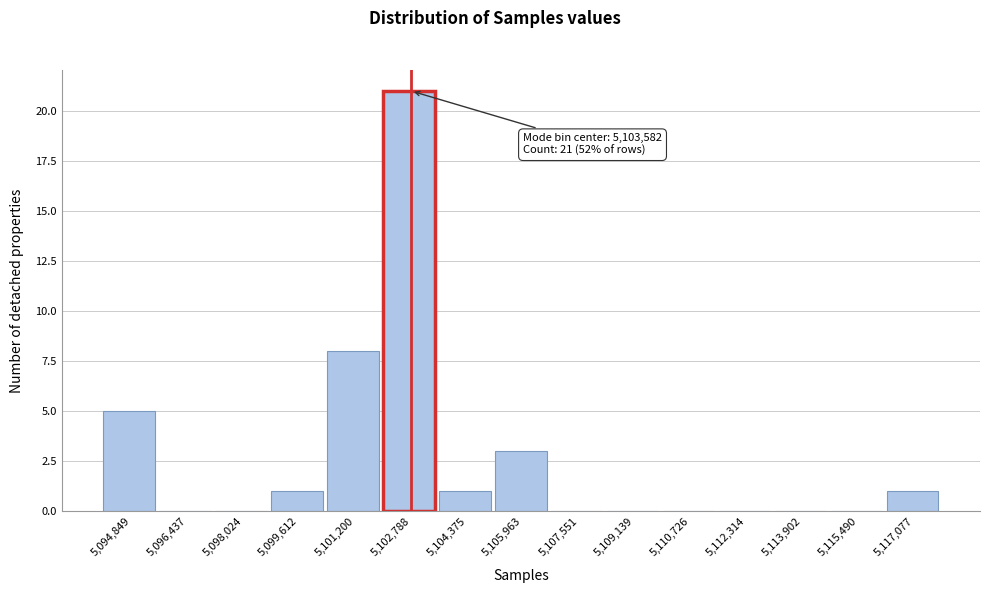

Reading left to right, what are all the values shown in this chart?

5,094,849=5	5,096,437=0	5,098,024=0	5,099,612=1	5,101,200=8	5,102,788=21	5,104,375=1	5,105,963=3	5,107,551=0	5,109,139=0	5,110,726=0	5,112,314=0	5,113,902=0	5,115,490=0	5,117,077=1